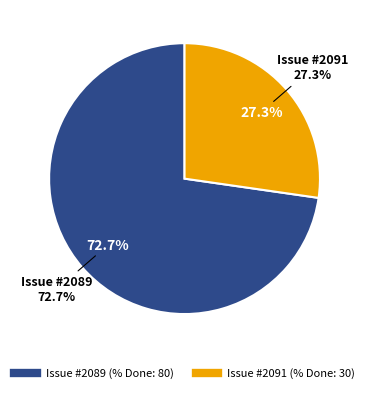

To the nearest percent, what percentage of the pie is 2089?

73%